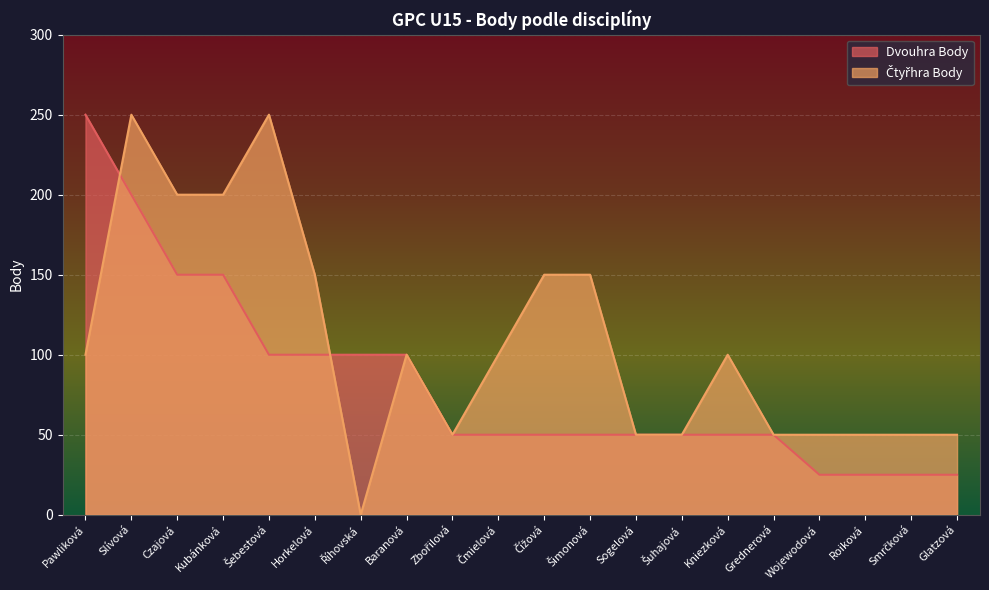

Reading left to right, extract all data points from this chart.

Dvouhra Body: 250	200	150	150	100	100	100	100	50	50	50	50	50	50	50	50	25	25	25	25
Čtyřhra Body: 100	250	200	200	250	150	0	100	50	100	150	150	50	50	100	50	50	50	50	50